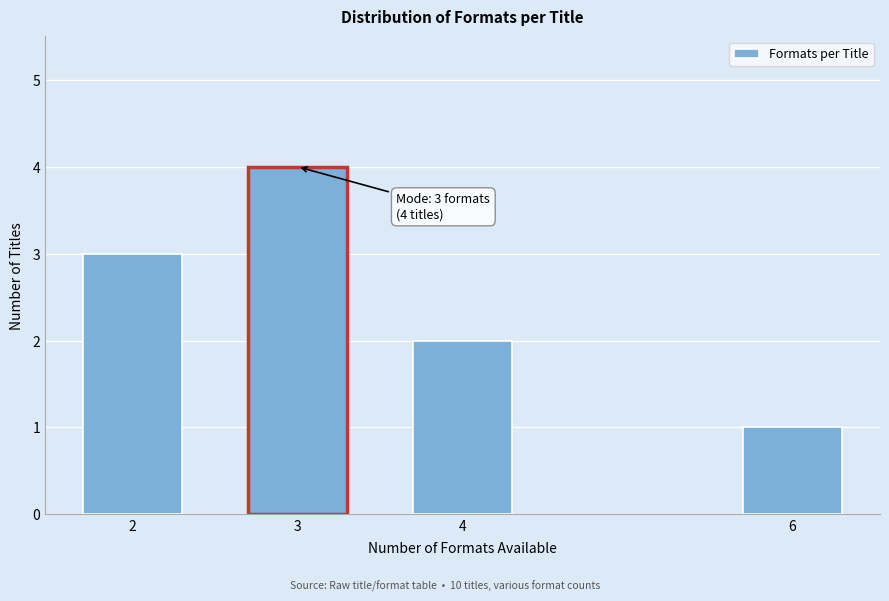

Reading right to left, extract all data points from this chart.

6=1	4=2	3=4	2=3